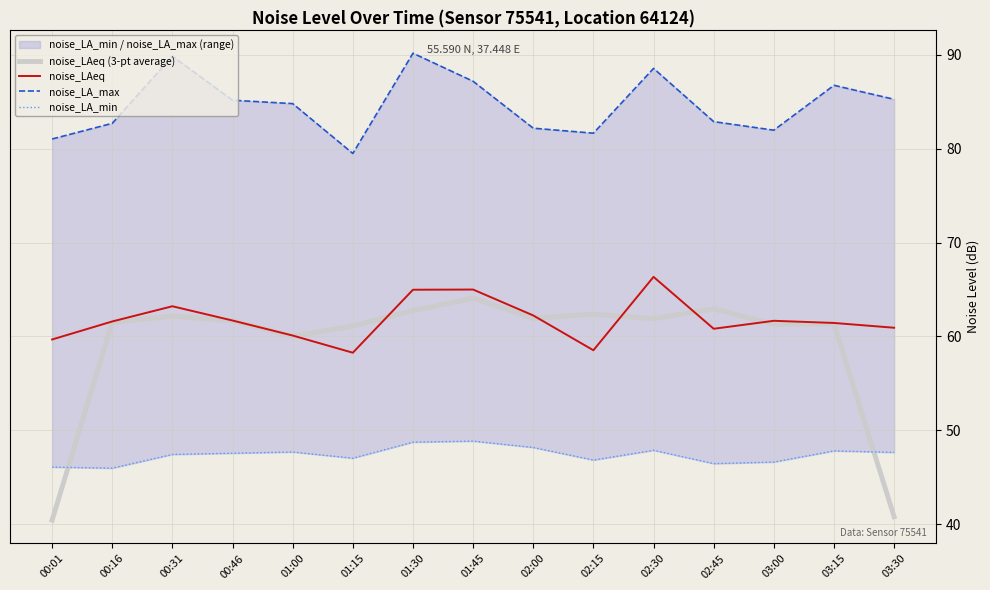

At 03:15, list the series in order from smallest to largest.

noise_LA_min, noise_LAeq (3-pt average), noise_LAeq, noise_LA_max